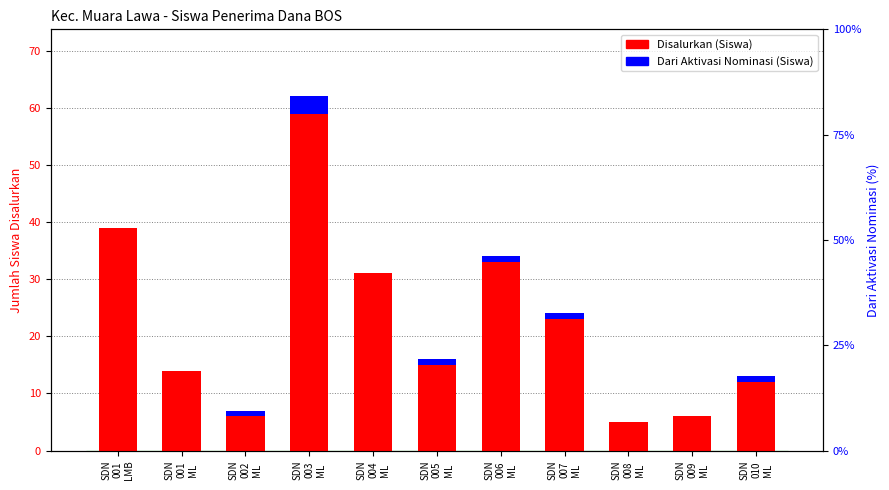

What is the value of the Dari Aktivasi Nominasi (Siswa) bar at the 7th from the left?

1